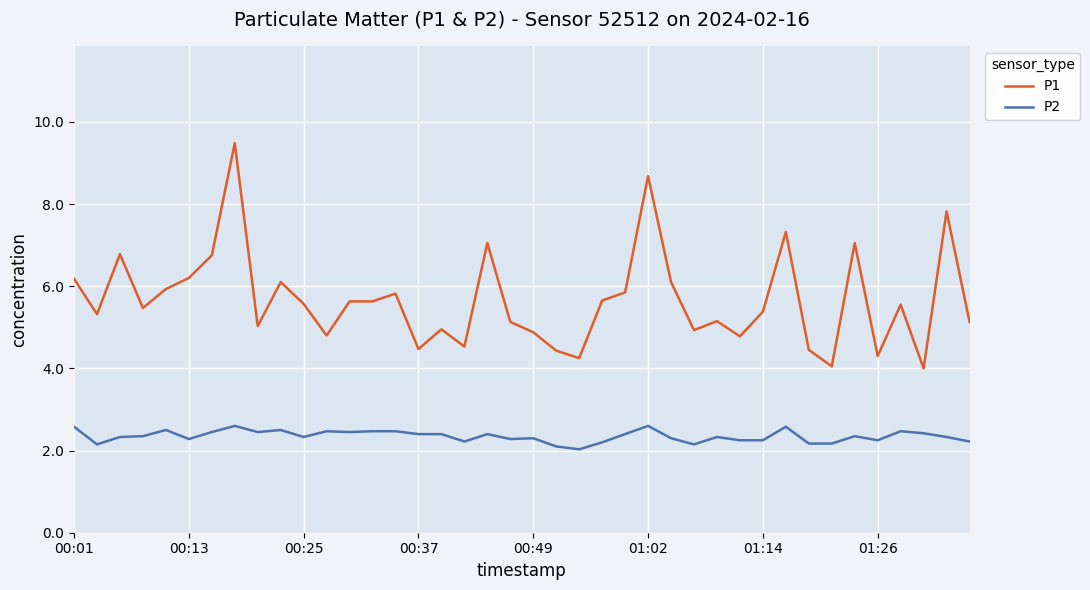

What is the highest value of the P2 series?

2.6